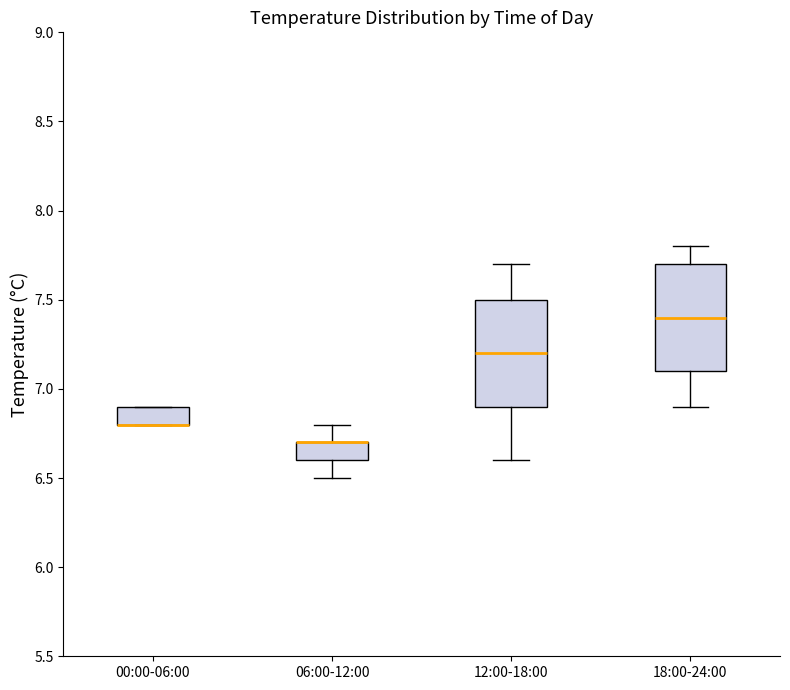

Reading left to right, transcribe this box plot: for each box, give where its median line is, the range the box spans, and where its two whiskers end, as read against the y-axis. The values are not printed on the chart, so give them approximately, as read against the axis.

00:00-06:00: median 6.8 (drawn on the box's lower edge), box 6.8 to 6.9, whiskers 6.8 to 6.9
06:00-12:00: median 6.7 (drawn on the box's upper edge), box 6.6 to 6.7, whiskers 6.5 to 6.8
12:00-18:00: median 7.2, box 6.9 to 7.5, whiskers 6.6 to 7.7
18:00-24:00: median 7.4, box 7.1 to 7.7, whiskers 6.9 to 7.8